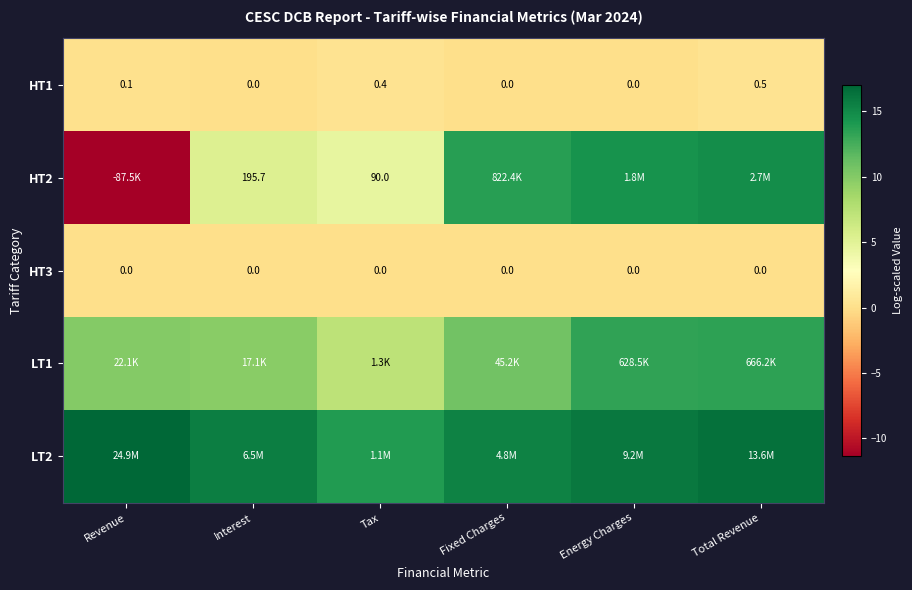

What is the difference between the highest and lowest values at Energy Charges?

16.0